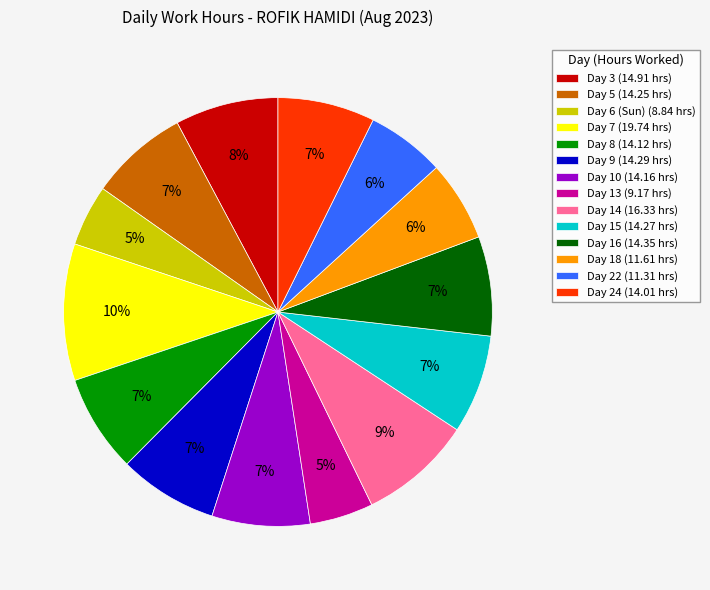

Count the number of slices in the pie.

14